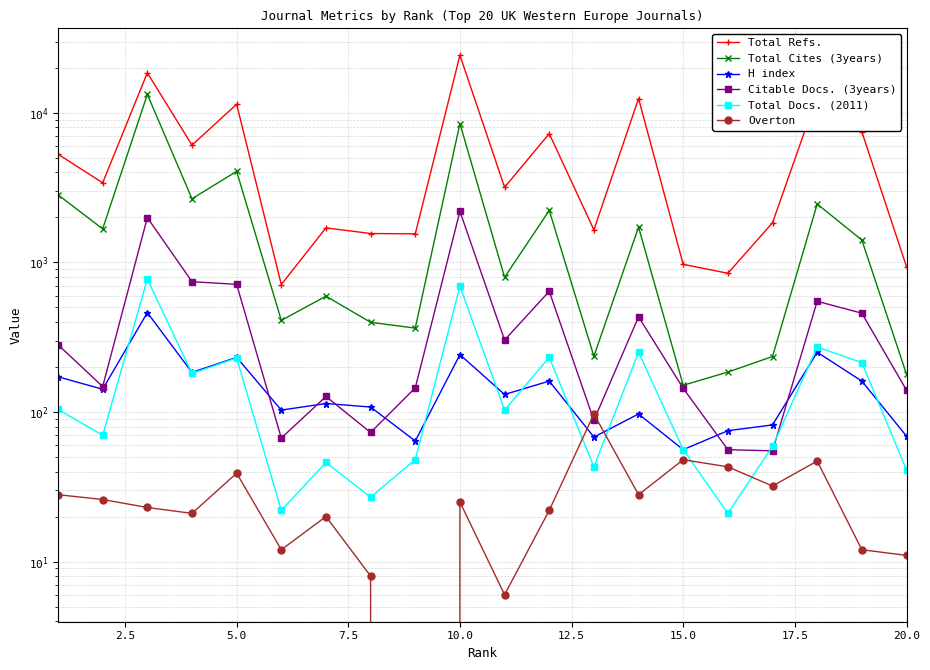

What is the difference between the highest and lowest values at 12.5?

700